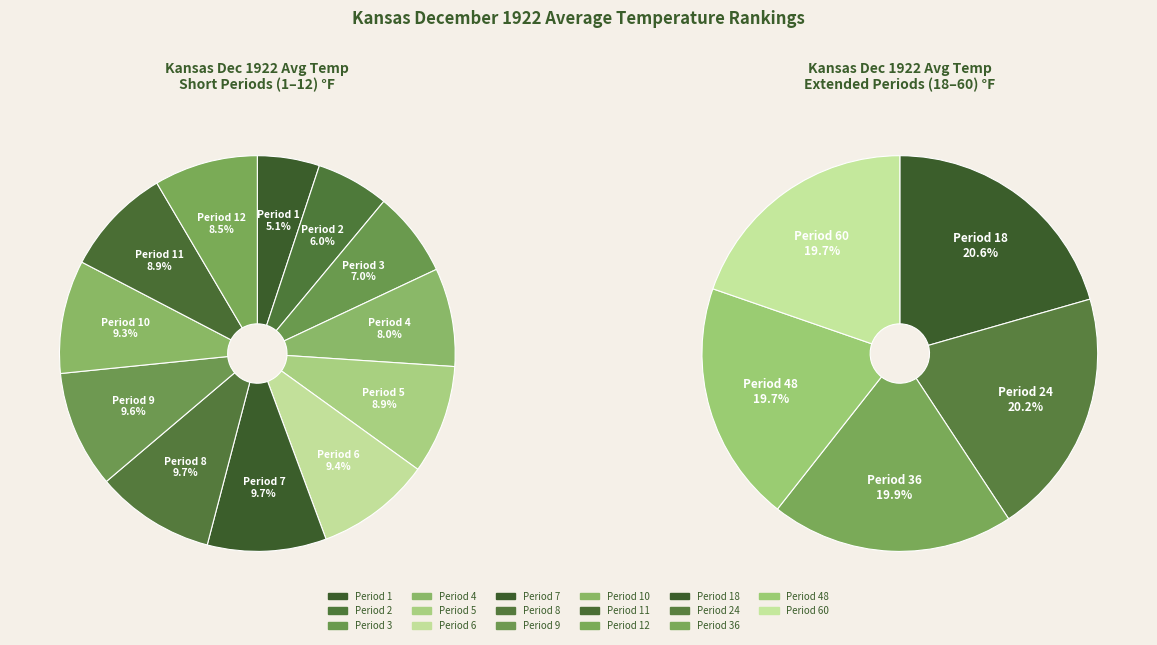

To the nearest percent, what is the average slice percentage?

8%